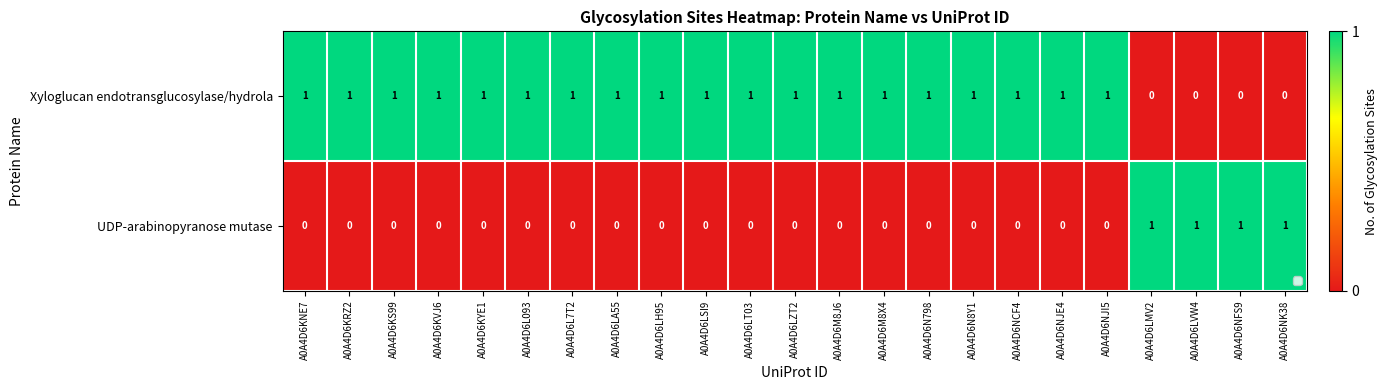

The UDP-arabinopyranose mutase series shows 0 at A0A4D6LZT2. True or false?

True